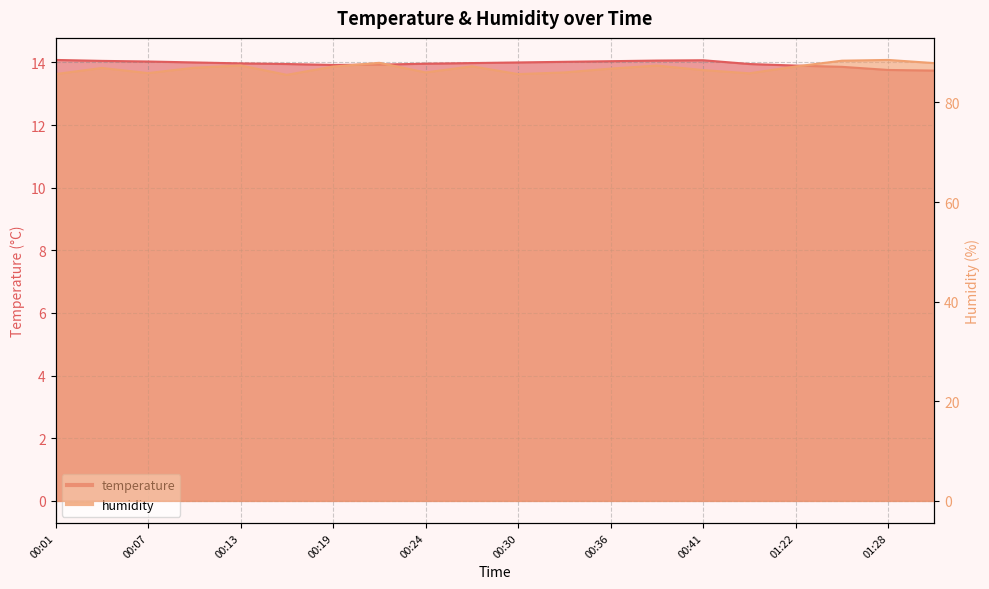

Reading right to left, transcribe all the data shown in this chart.

temperature: 13.7	13.8	13.9	13.9	13.9	14.1	14.1	14.0	14.0	14.0	14.0	14.0	13.9	13.9	13.9	14.0	14.0	14.0	14.1	14.1
humidity: 87.9	88.5	88.4	87.2	85.9	86.5	87.4	86.8	86.0	85.7	87.3	86.0	88.0	87.2	85.5	87.4	87.0	85.9	86.9	85.7